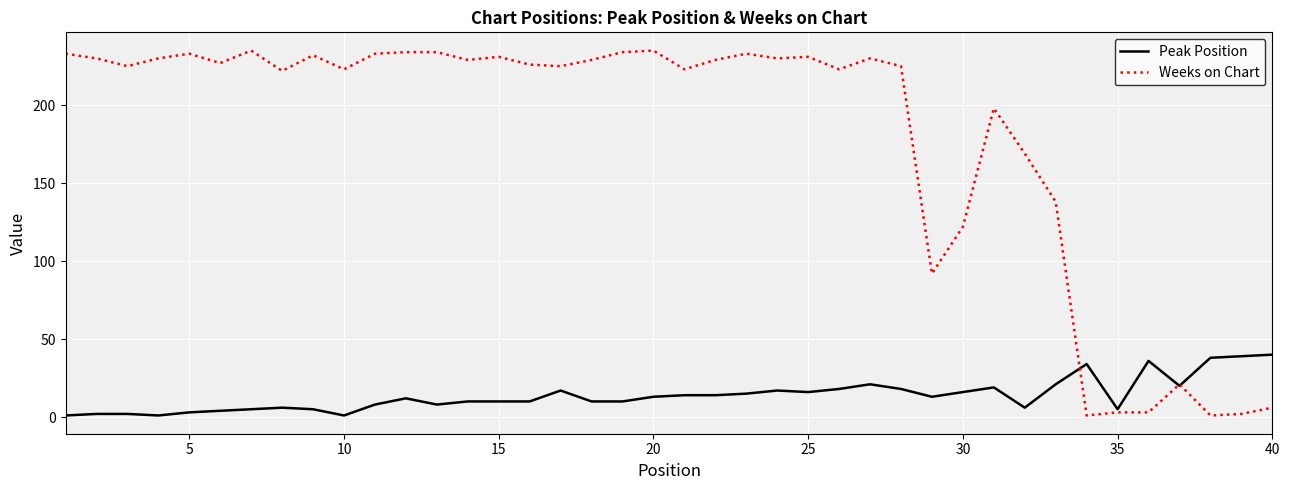

What is the greatest value displayed?

235